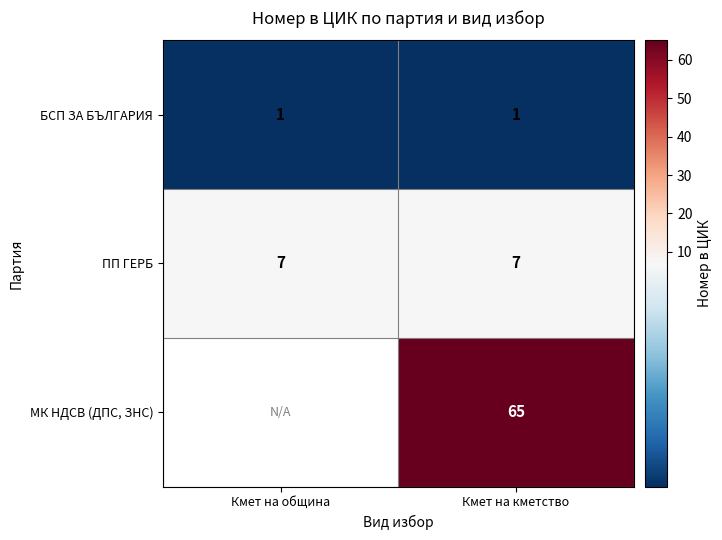

What is the approximate value of ПП ГЕРБ at Кмет на кметство?

7